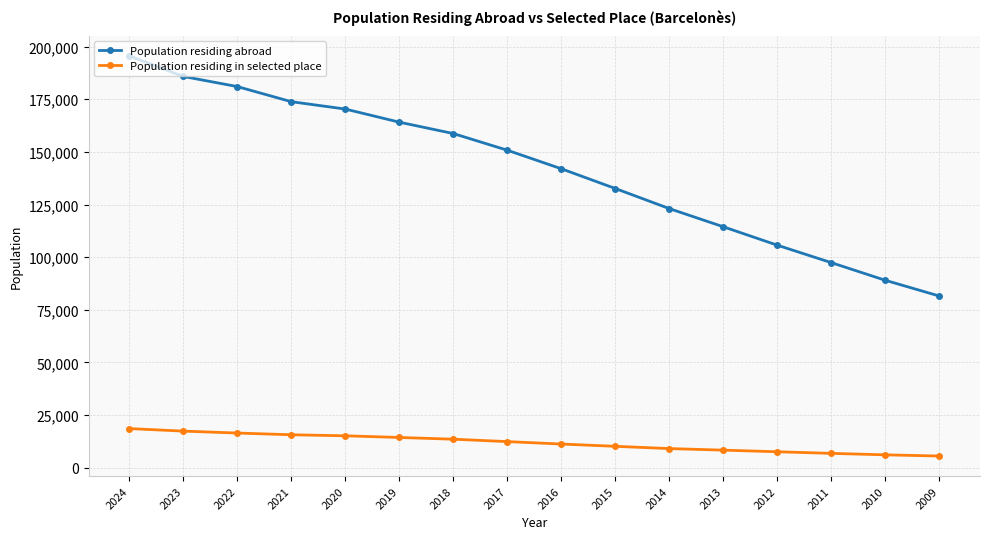

The value of Population residing abroad at 2017 is 150790. True or false?

True